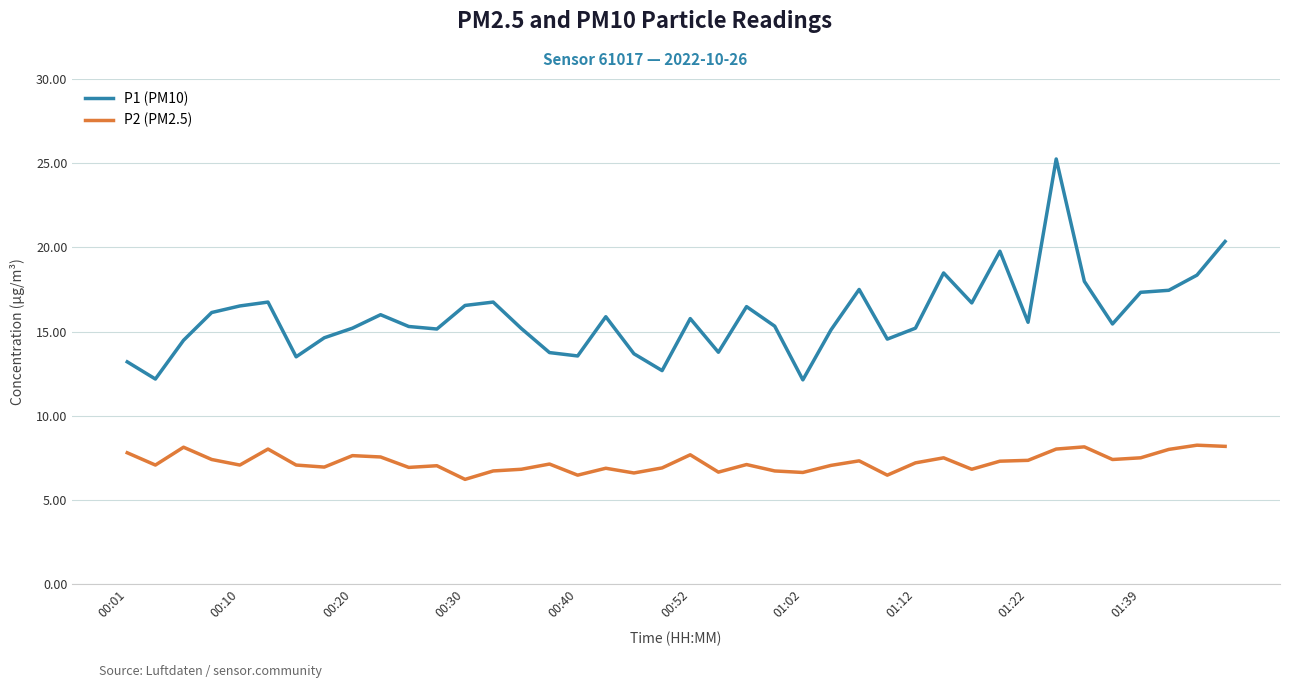

Rank the series by their average value, from lowest to highest.

P2 (PM2.5), P1 (PM10)